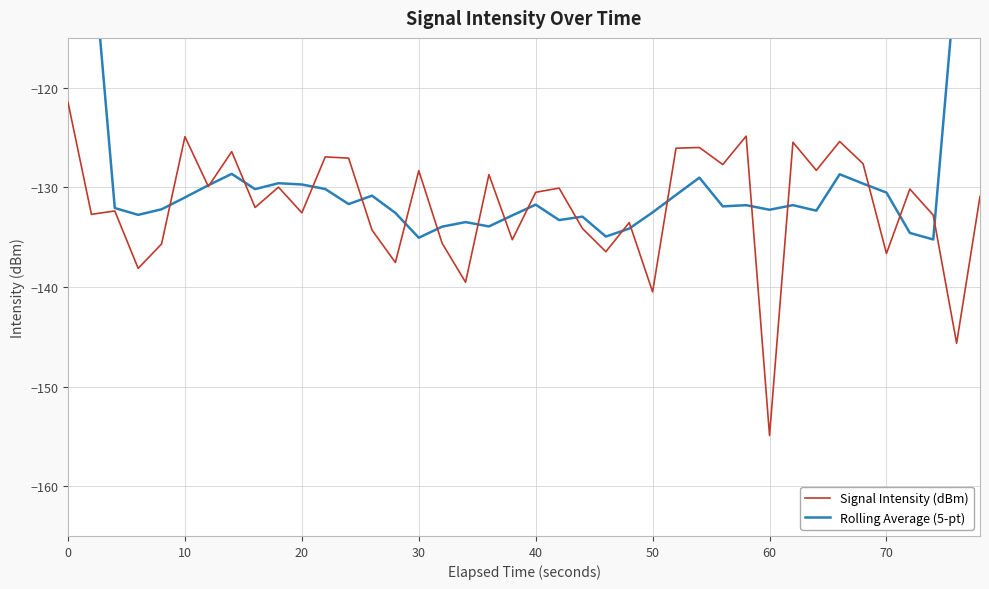

Rank the series by their average value, from lowest to highest.

Signal Intensity (dBm), Rolling Average (5-pt)